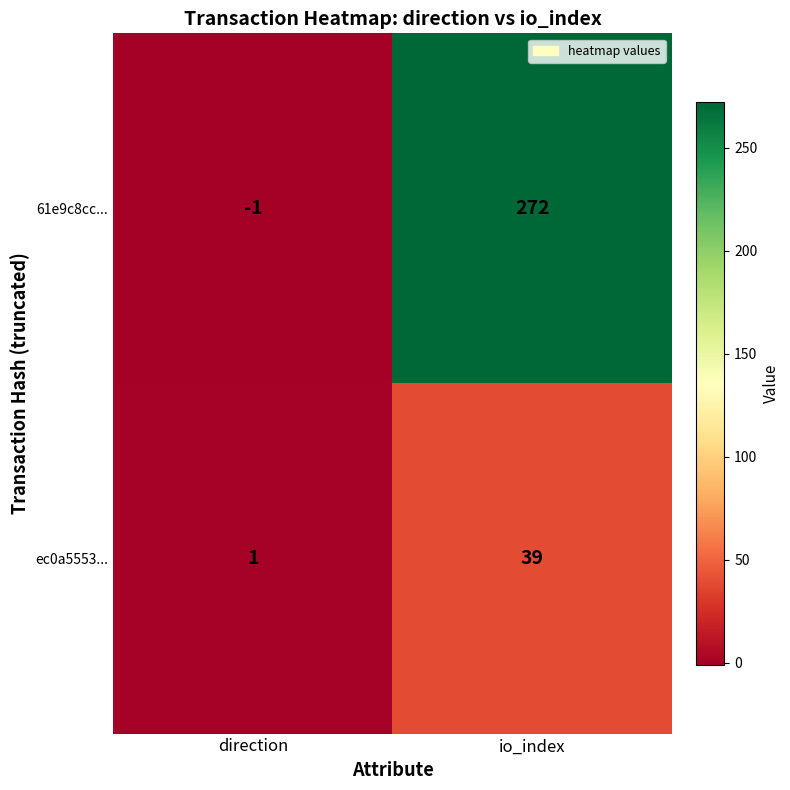

Is the value of 61e9c8cc... at direction greater than the value of ec0a5553... at direction?

No